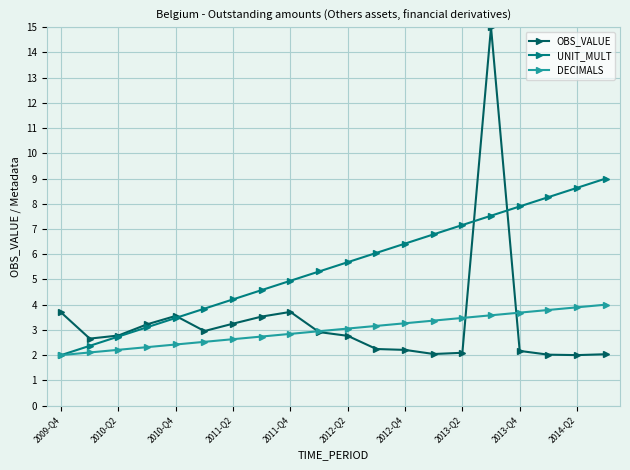

At how many categories does at least one series exceed 7?

6